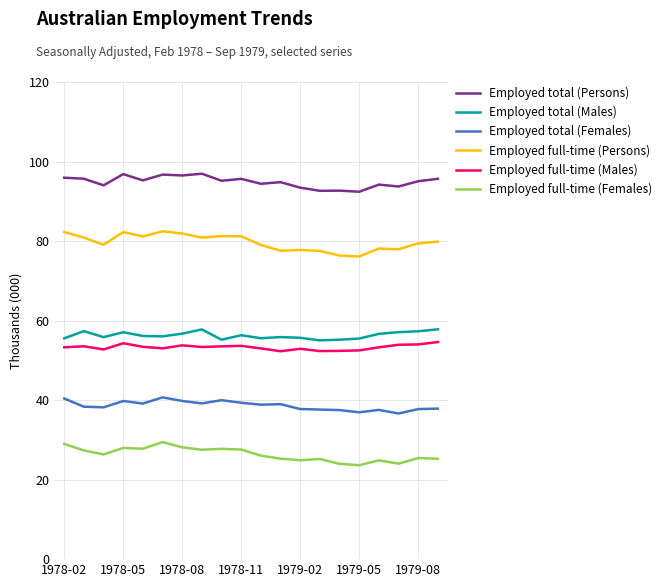

Which series has the largest total across all categories?

Employed total (Persons)